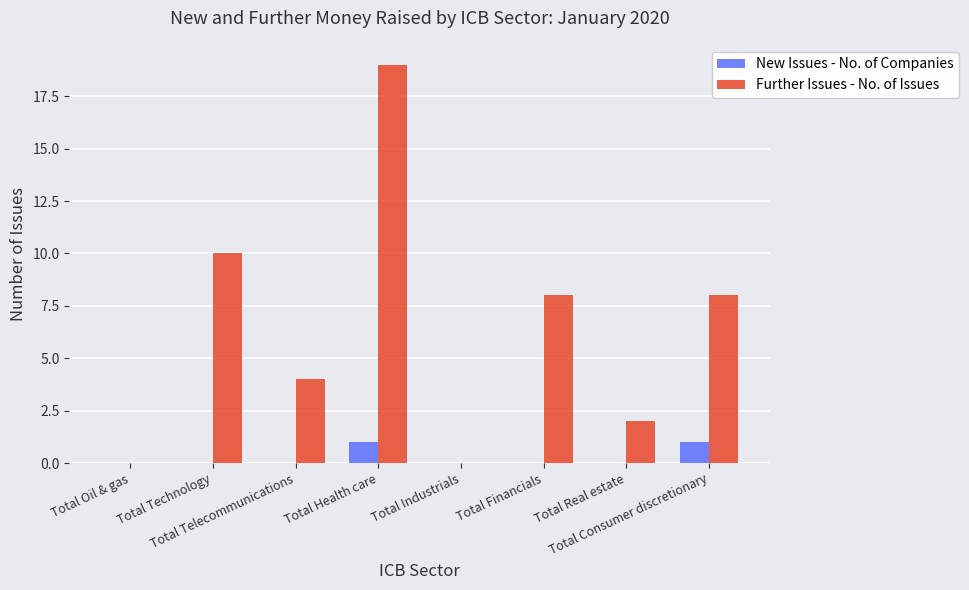

Does the chart contain stacked bars?

No